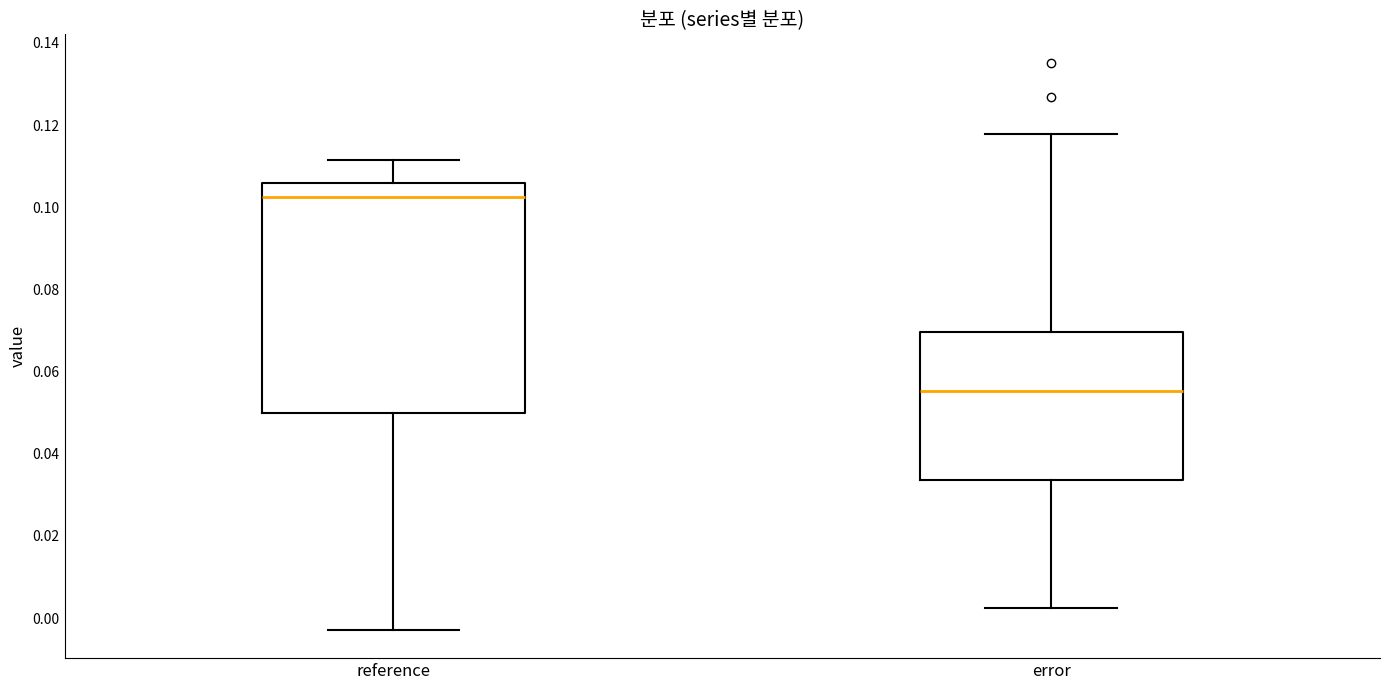

Where is the lower edge of the box for error on the y-axis? The values are not printed on the chart, so give them approximately, as read against the axis.

0.034